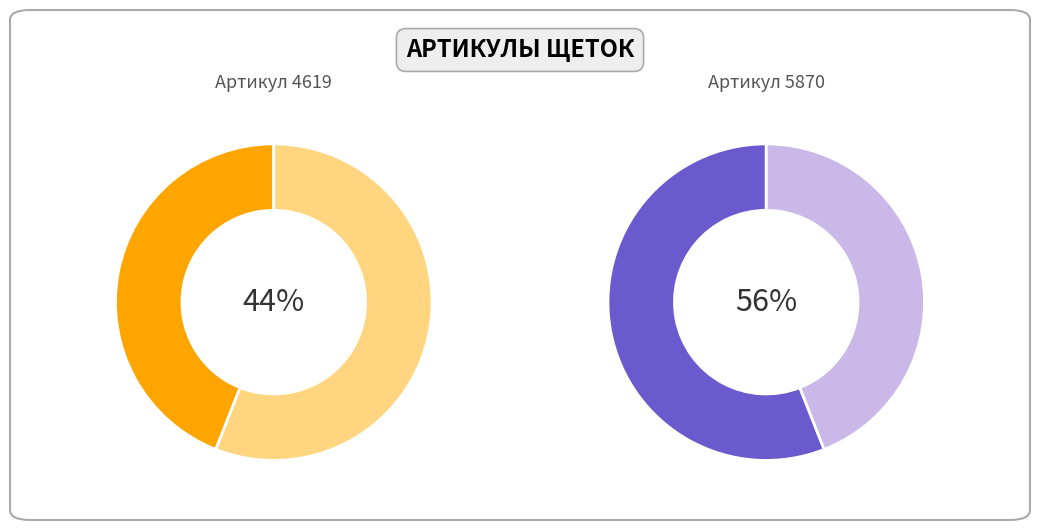

To the nearest percent, what percentage of the pie is Межбазовая щетка КО-829Б1.36.00.000 Z?

44%